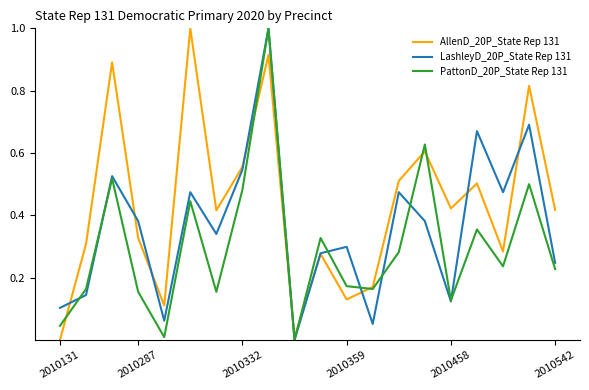

What is the maximum value shown in the chart?

1.0